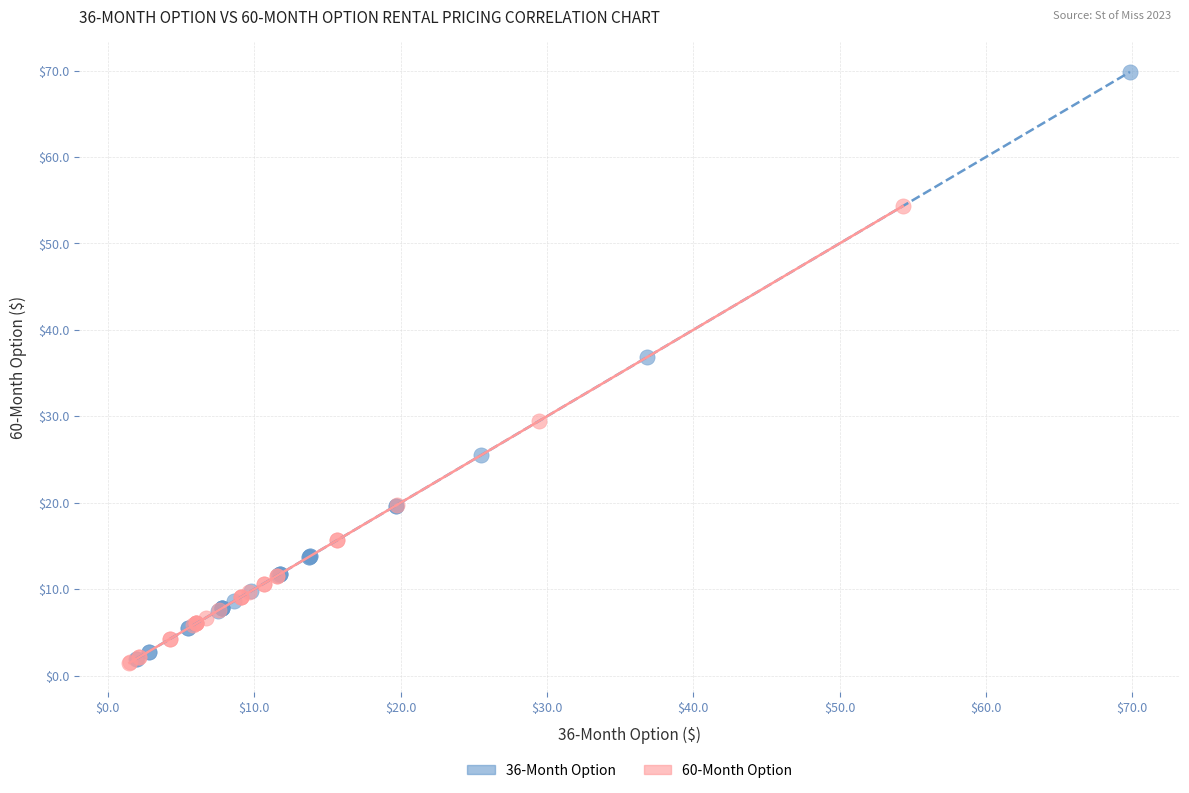

Which series has the largest Y range (max minus min)?

36-Month Option